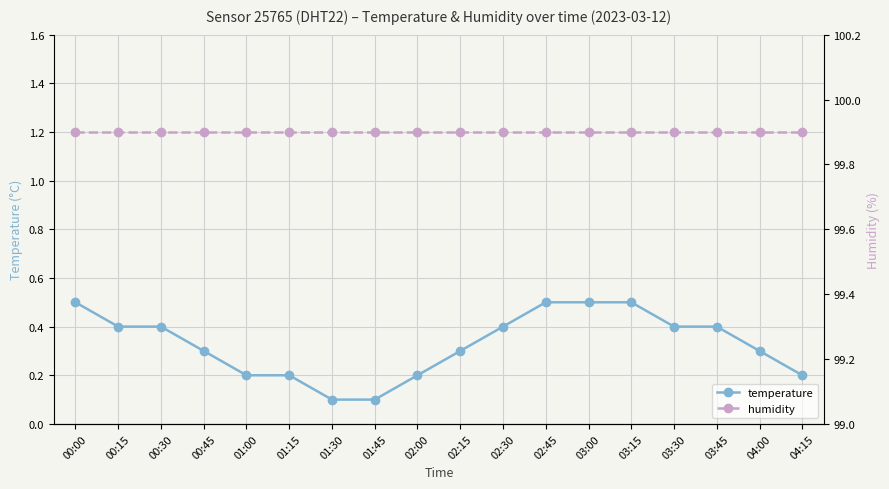

At 03:30, list the series in order from largest to smallest.

humidity, temperature